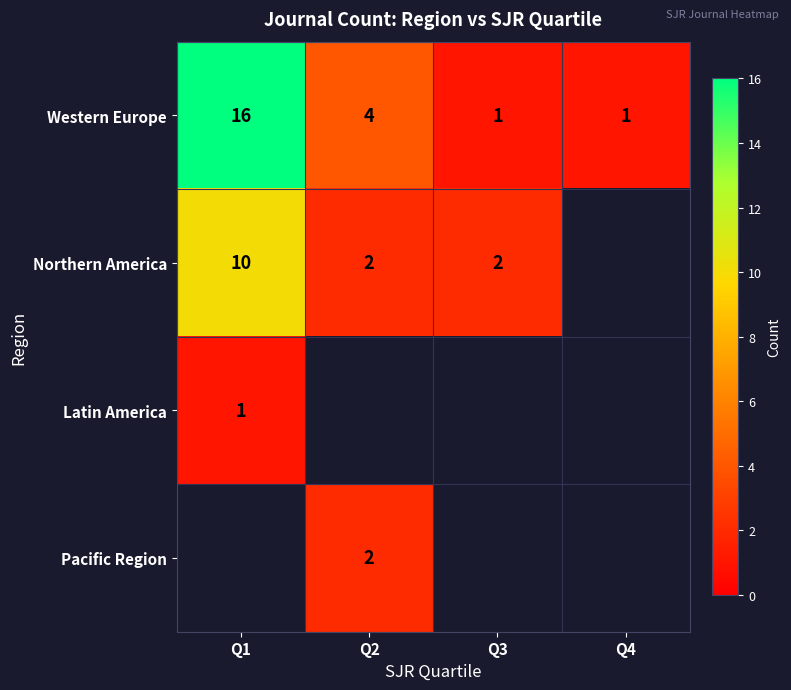

Where does the Western Europe series first go above 4?

Q1